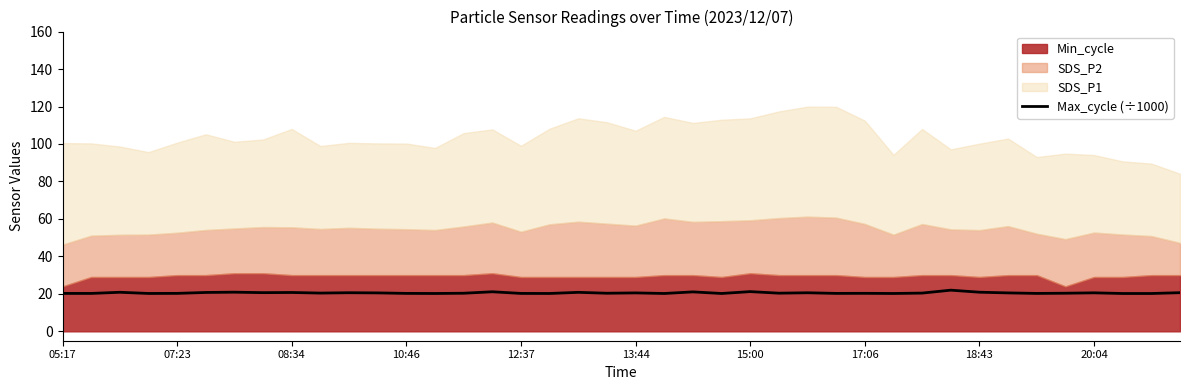

What is the minimum value shown in the chart?

20.2